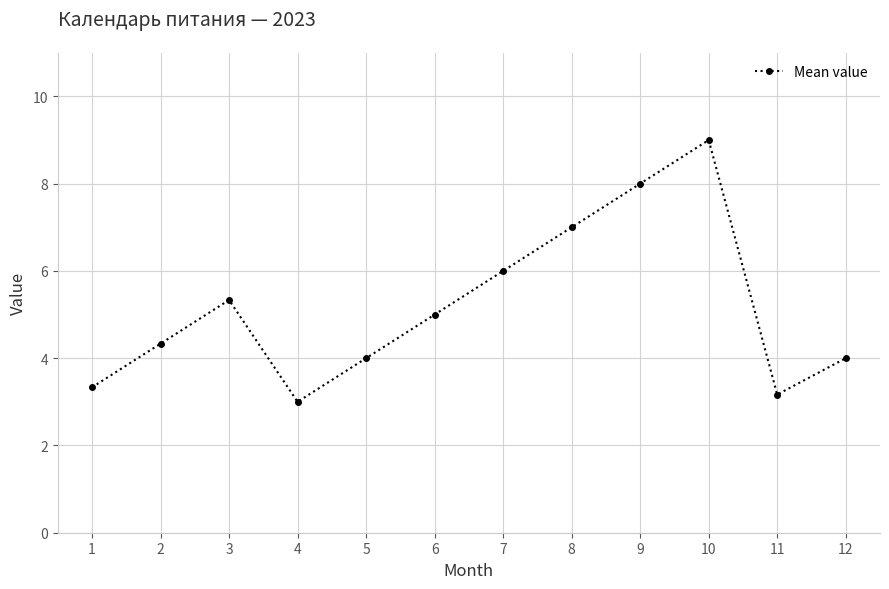

What is the value of the 3rd point from the left?

5.3